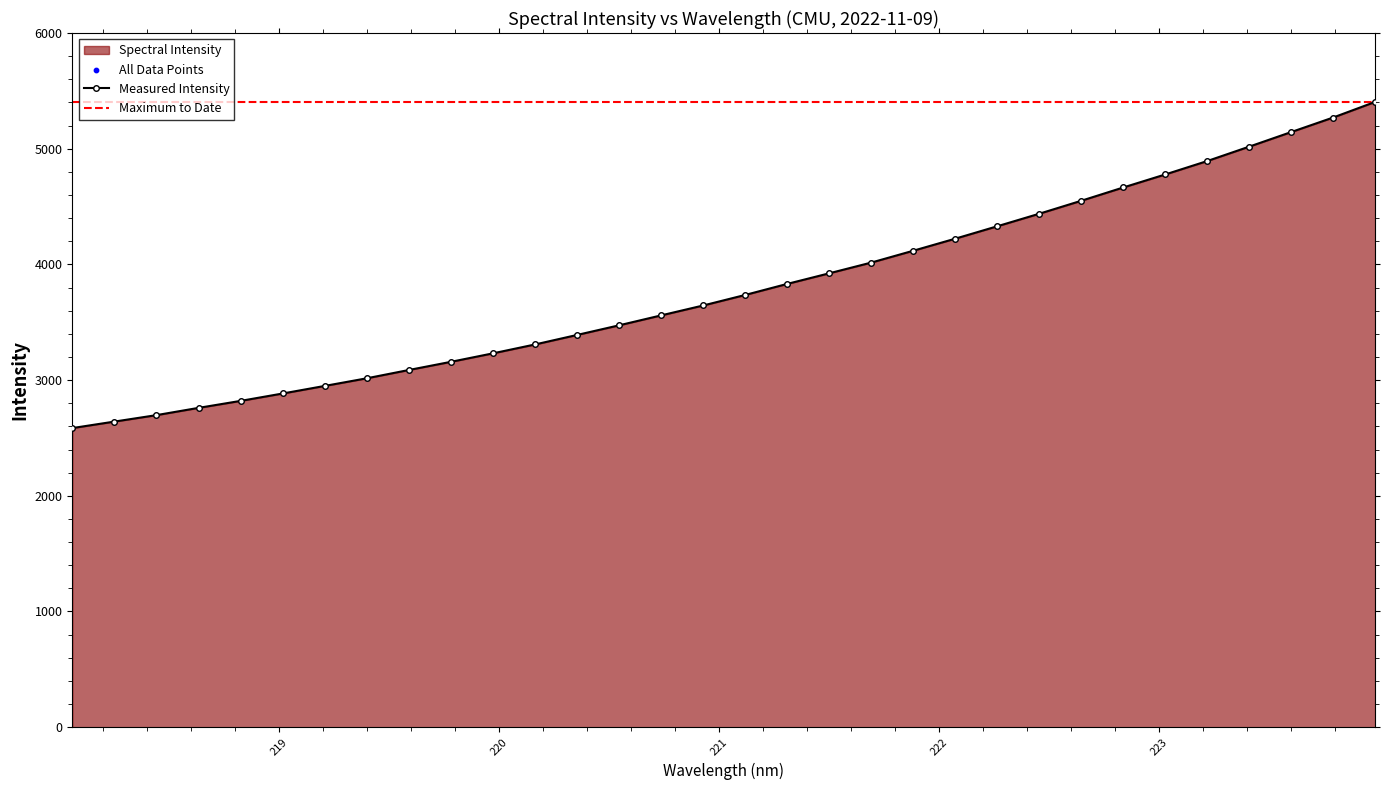

Which has a higher value, 220.1623 or 222.263?

222.263